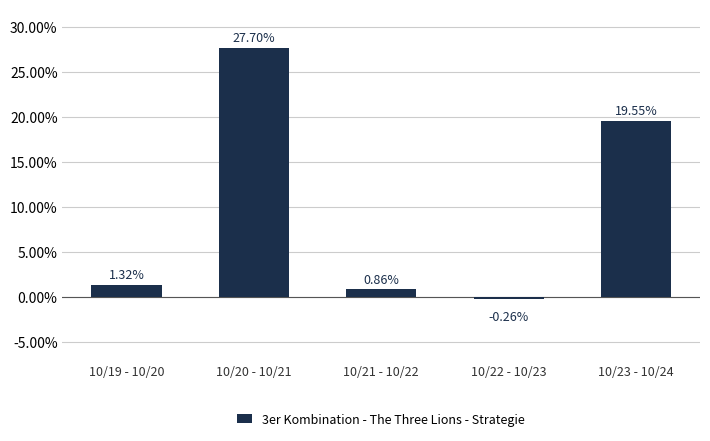

Where does the data first go above 1?

10/19 - 10/20